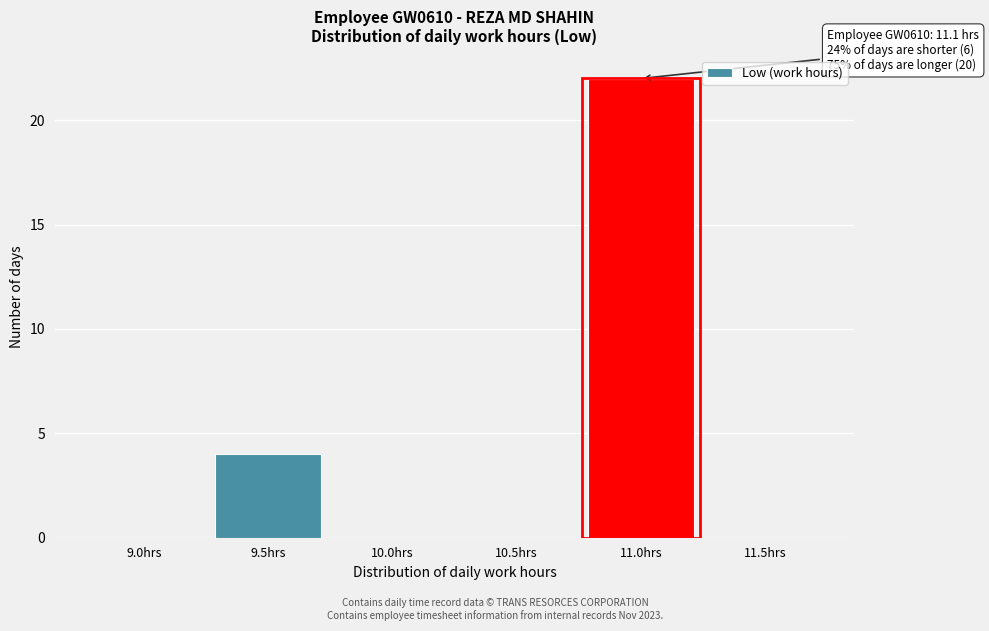

Reading left to right, list all the values displayed in this chart.

9.0hrs=0	9.5hrs=4	10.0hrs=0	10.5hrs=0	11.0hrs=22	11.5hrs=0